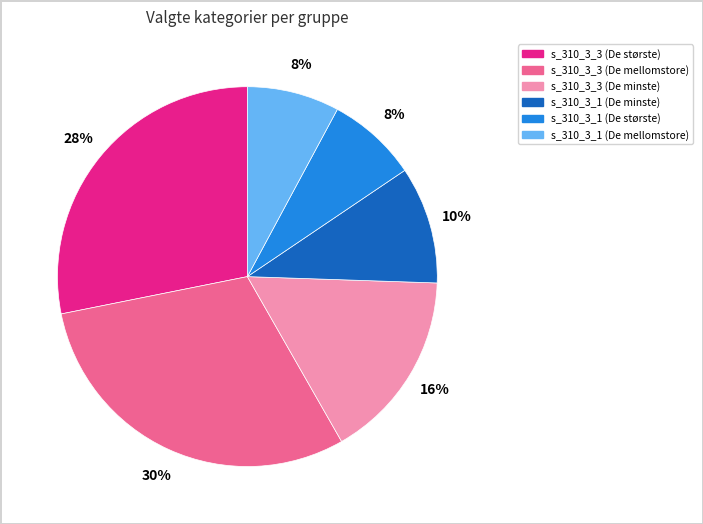

Is there any slice that represents more than half of the pie?

No